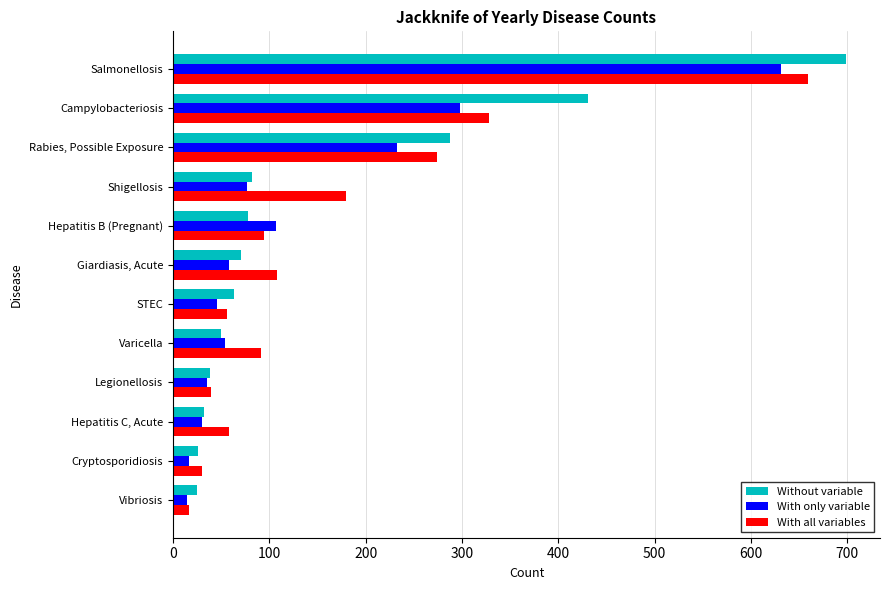

What is the total value across all series at Giardiasis, Acute?

237.0